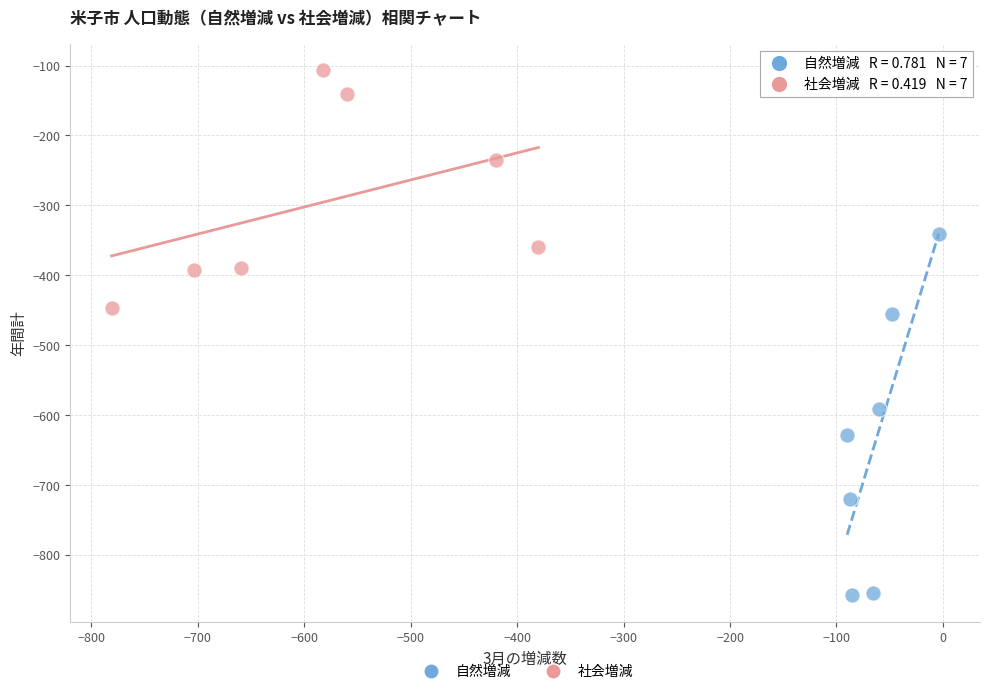

Which series has the widest spread of Y values?

自然増減